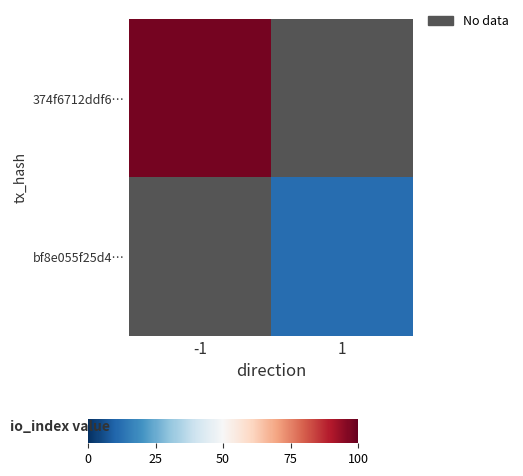

List the series in order of their overall mean, highest first.

374f6712ddf6…, bf8e055f25d4…